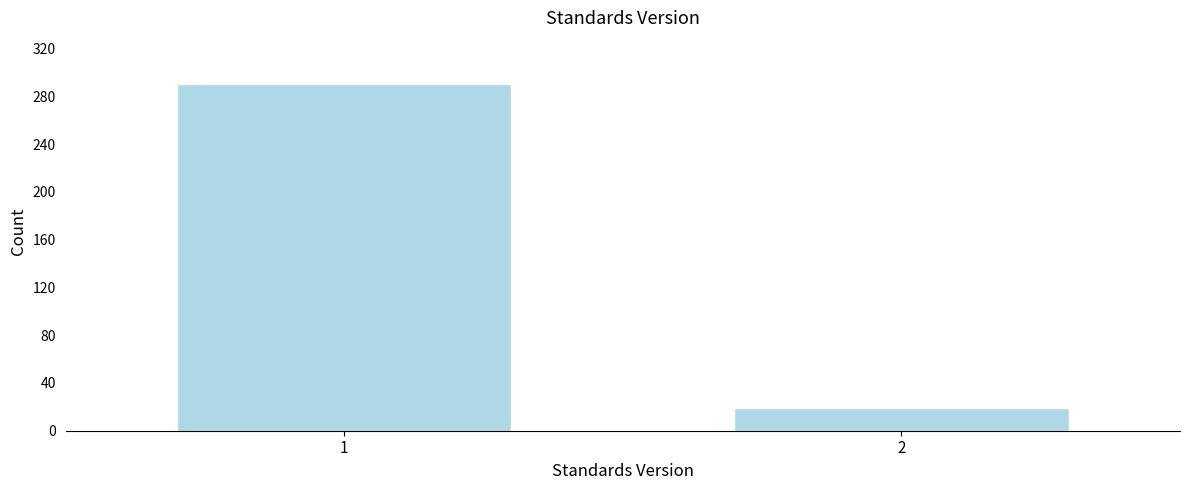

Reading left to right, list all the values displayed in this chart.

290	19